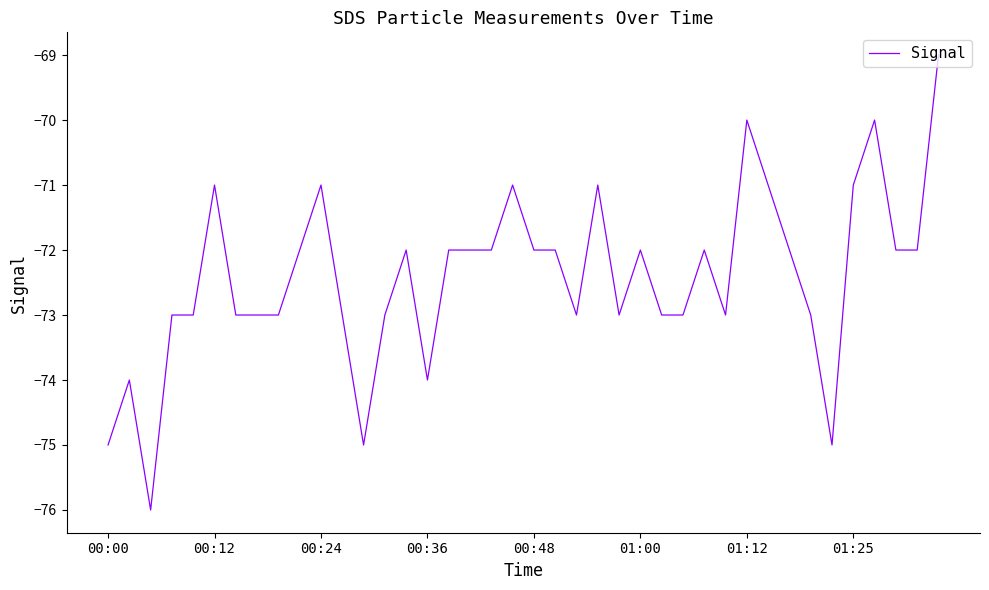

What is the smallest value displayed?

-76